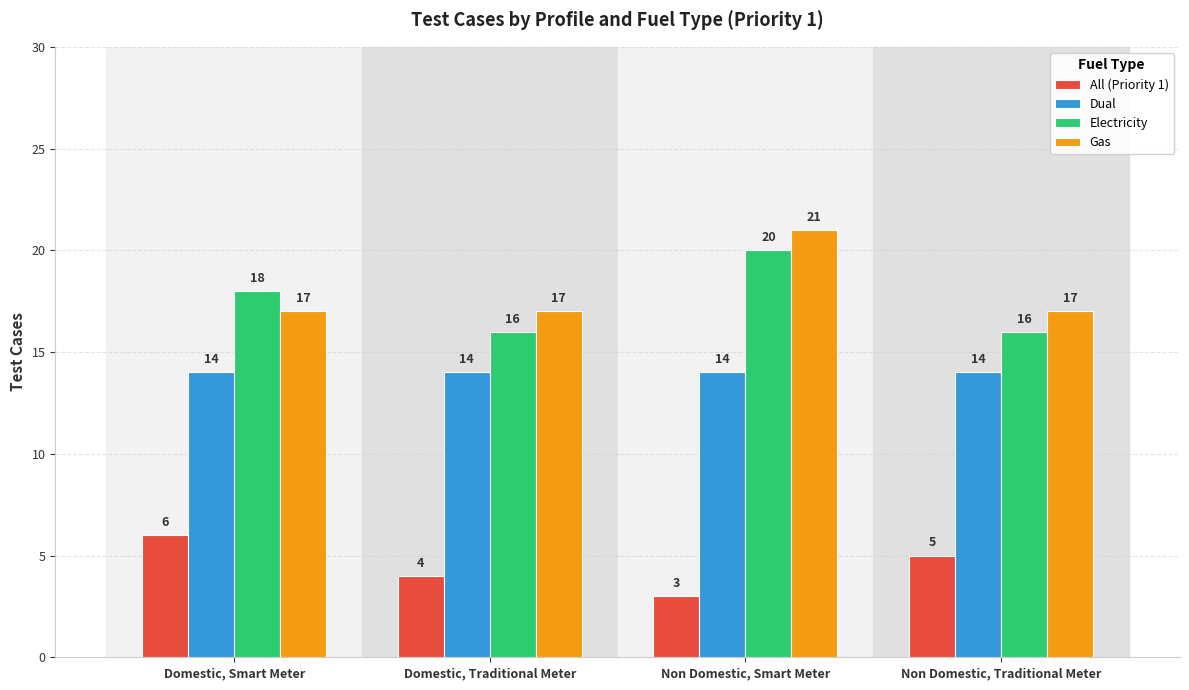

Reading left to right, extract all data points from this chart.

All (Priority 1): Domestic, Smart Meter=6	Domestic, Traditional Meter=4	Non Domestic, Smart Meter=3	Non Domestic, Traditional Meter=5
Dual: Domestic, Smart Meter=14	Domestic, Traditional Meter=14	Non Domestic, Smart Meter=14	Non Domestic, Traditional Meter=14
Electricity: Domestic, Smart Meter=18	Domestic, Traditional Meter=16	Non Domestic, Smart Meter=20	Non Domestic, Traditional Meter=16
Gas: Domestic, Smart Meter=17	Domestic, Traditional Meter=17	Non Domestic, Smart Meter=21	Non Domestic, Traditional Meter=17